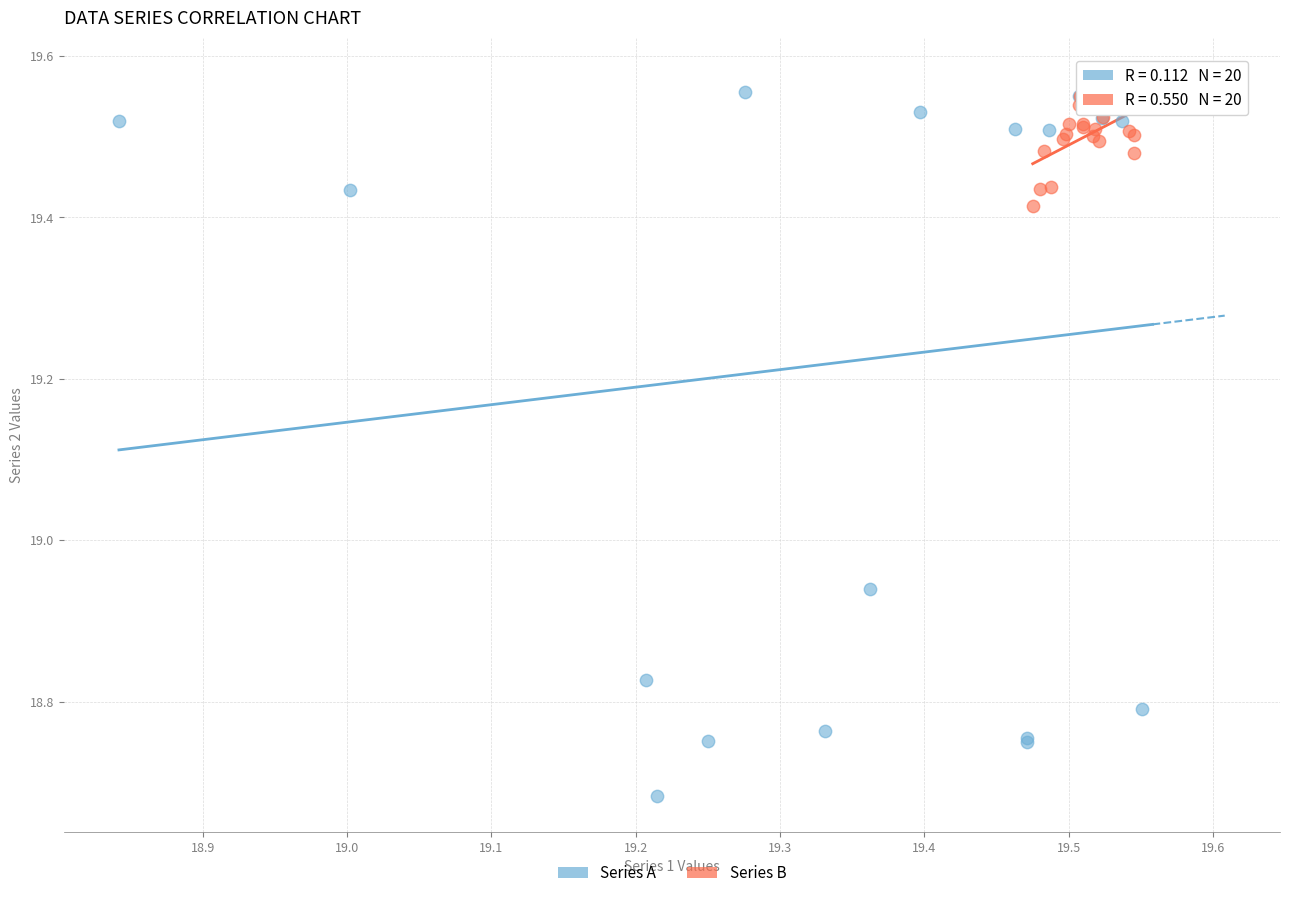

Which series has the largest Y range (max minus min)?

Series A